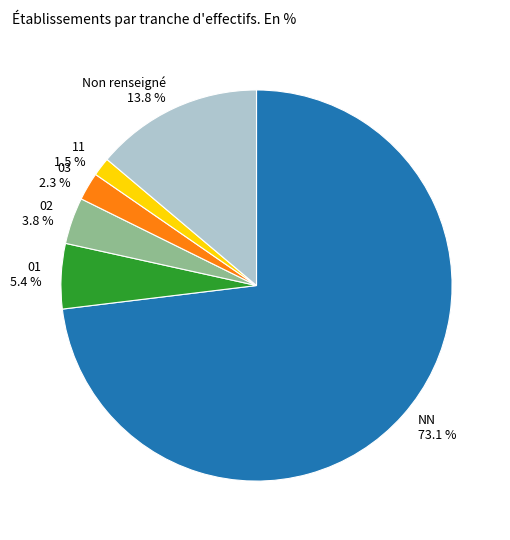

Which slice is the largest?

NN 73.1 %